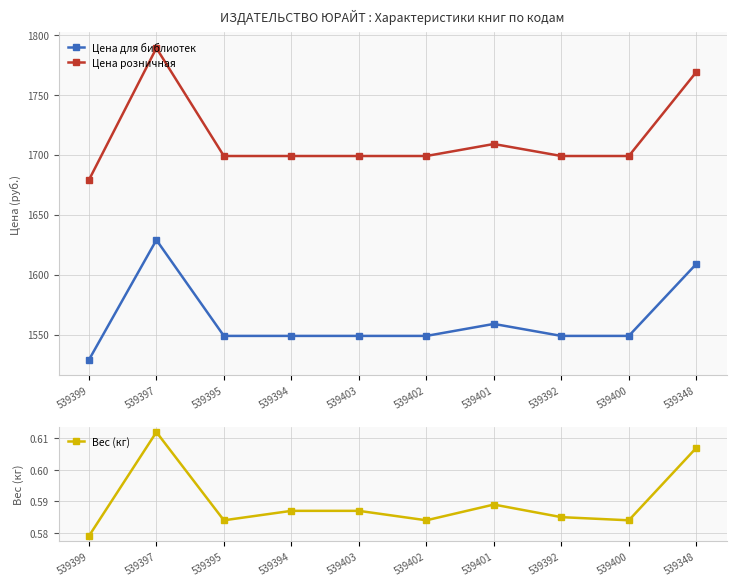

True or false: Цена для библиотек and Вес (кг) cross at least once.

False